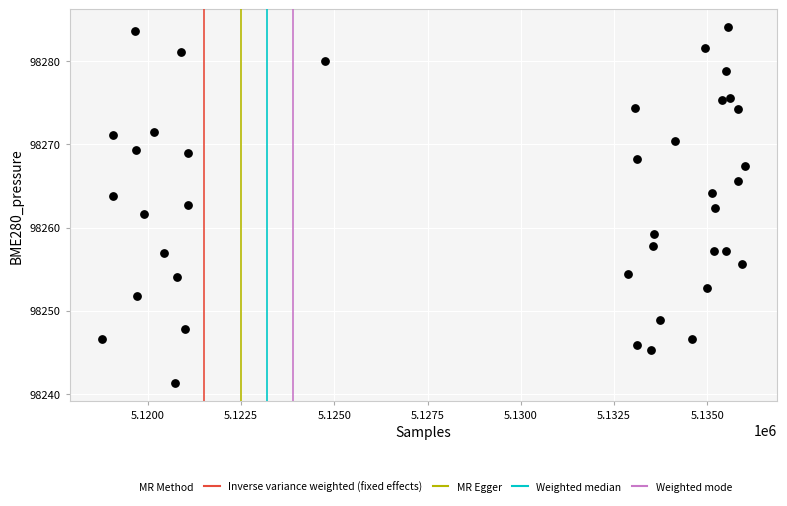

How many data points are displayed?

40